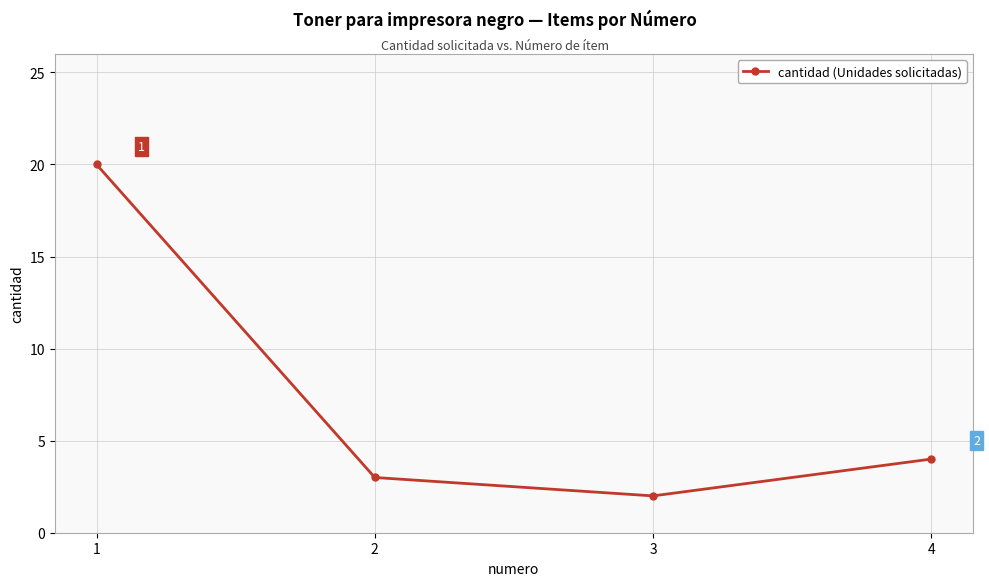

List the labels in order of value, largest first.

1, 4, 2, 3